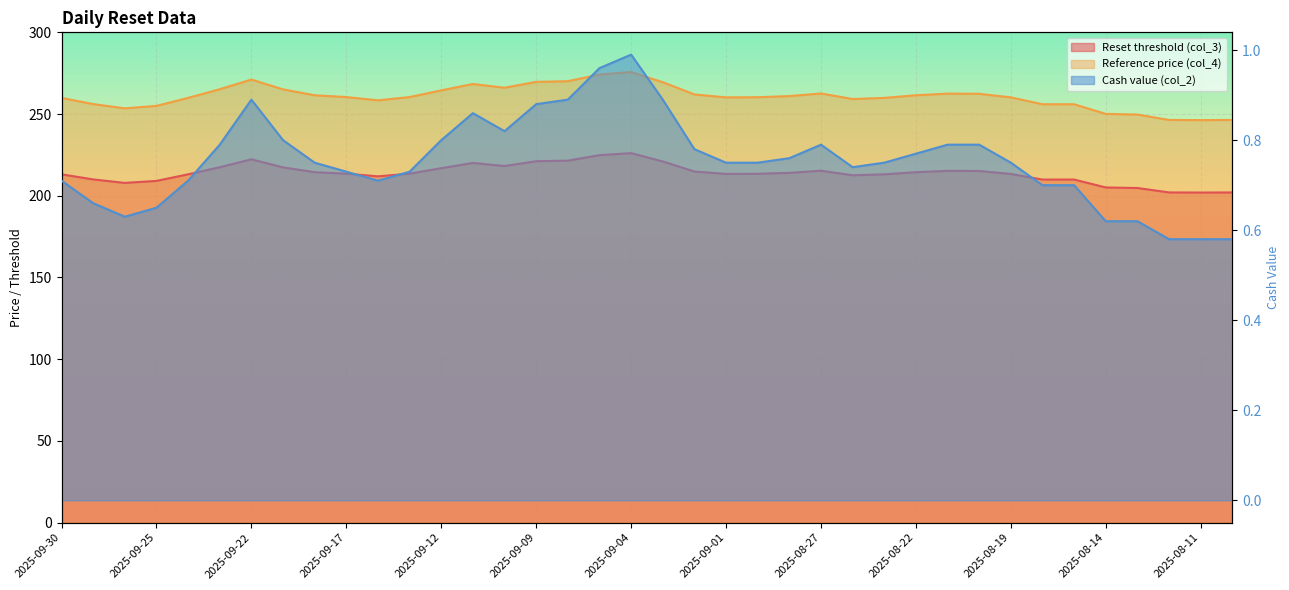

Reading left to right, what are all the values shown in this chart?

Reset threshold (col_3): 213.1	210.0	207.9	209.1	213.1	217.5	222.3	217.4	214.4	213.5	211.9	213.5	216.9	220.1	218.2	221.2	221.5	224.8	226.1	221.0	214.8	213.4	213.4	214.0	215.3	212.5	213.1	214.4	215.2	215.2	213.4	209.9	209.9	205.1	204.8	202.0	202.0	202.0
Reference price (col_4): 259.9	256.1	253.5	255.0	259.9	265.2	271.1	265.1	261.5	260.4	258.4	260.4	264.5	268.4	266.1	269.7	270.1	274.2	275.7	269.5	262.0	260.2	260.3	261.0	262.6	259.2	259.9	261.5	262.5	262.4	260.2	256.0	256.0	250.1	249.7	246.4	246.3	246.4
Cash value (col_2): 0.7	0.7	0.6	0.7	0.7	0.8	0.9	0.8	0.8	0.7	0.7	0.7	0.8	0.9	0.8	0.9	0.9	1.0	1.0	0.9	0.8	0.8	0.8	0.8	0.8	0.7	0.8	0.8	0.8	0.8	0.8	0.7	0.7	0.6	0.6	0.6	0.6	0.6